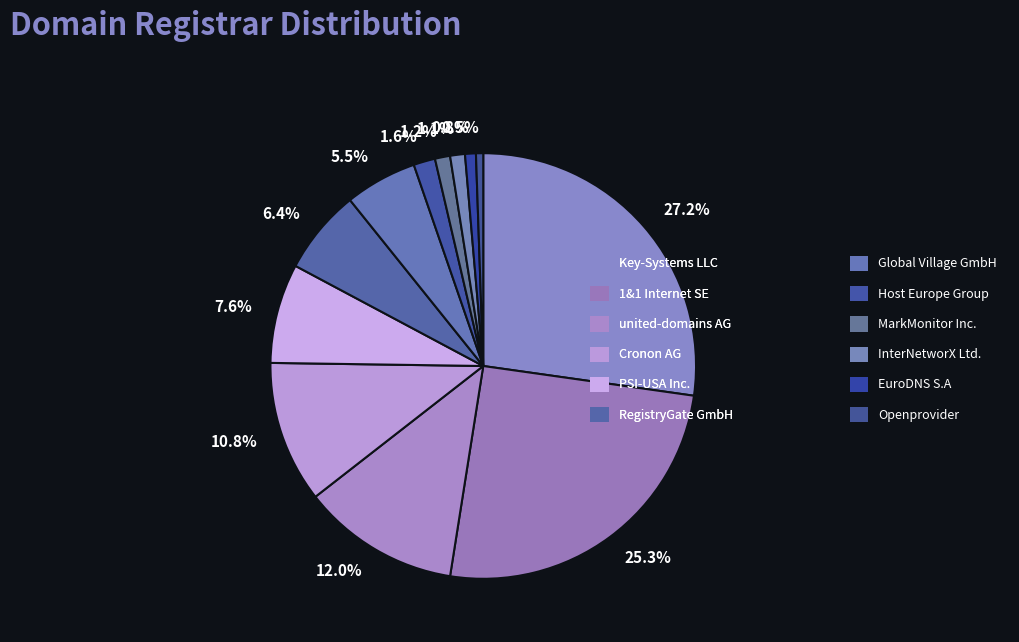

Combined, do RegistryGate GmbH and Cronon AG account for over 50%?

No